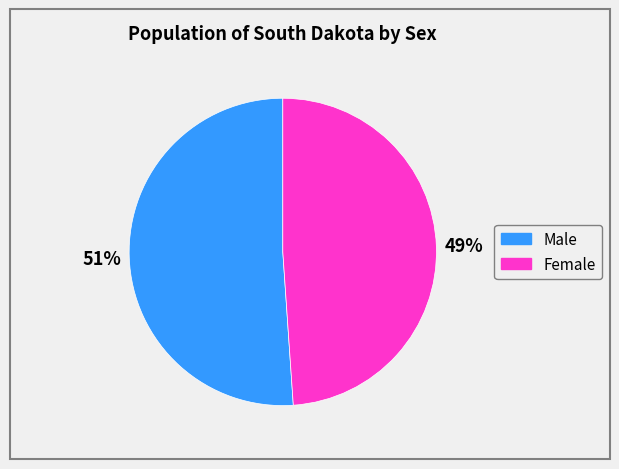

Between Male and Female, which is larger?

Male